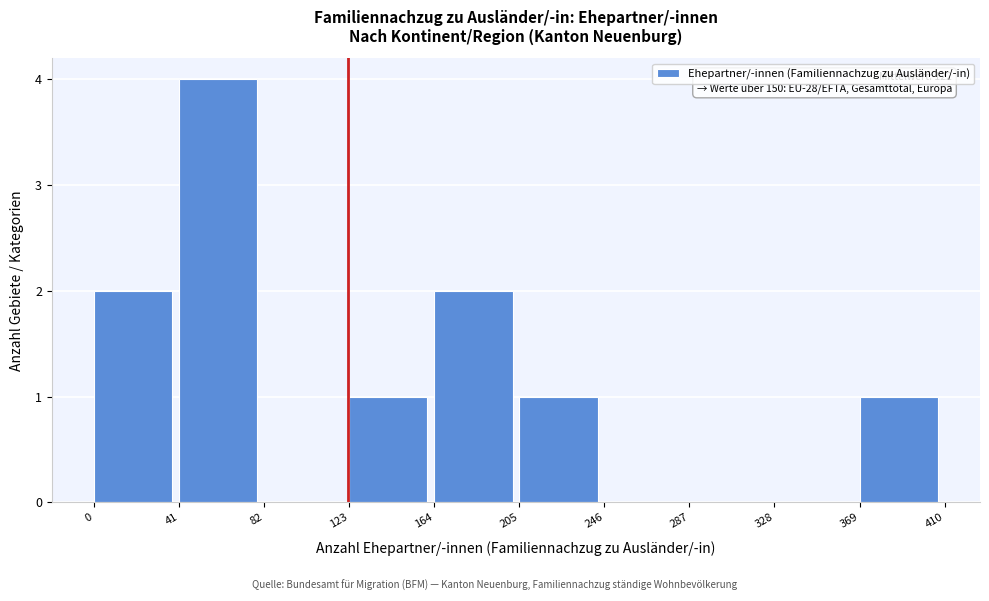

Which range on the x-axis has the tallest bar?

41 to 82